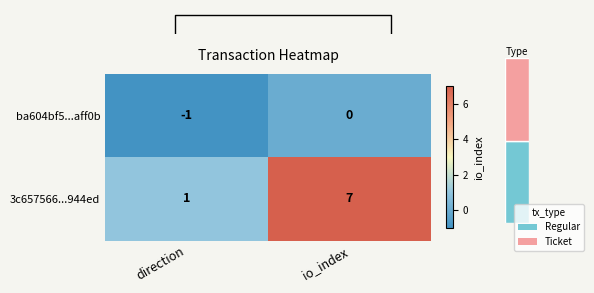

The 3c657566...944ed series shows 1 at direction. True or false?

True